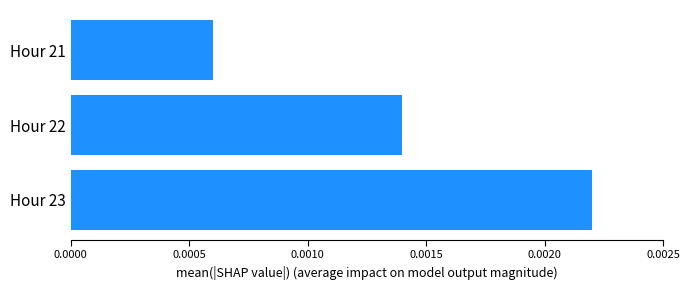

List the labels in order of value, smallest first.

Hour 21, Hour 22, Hour 23